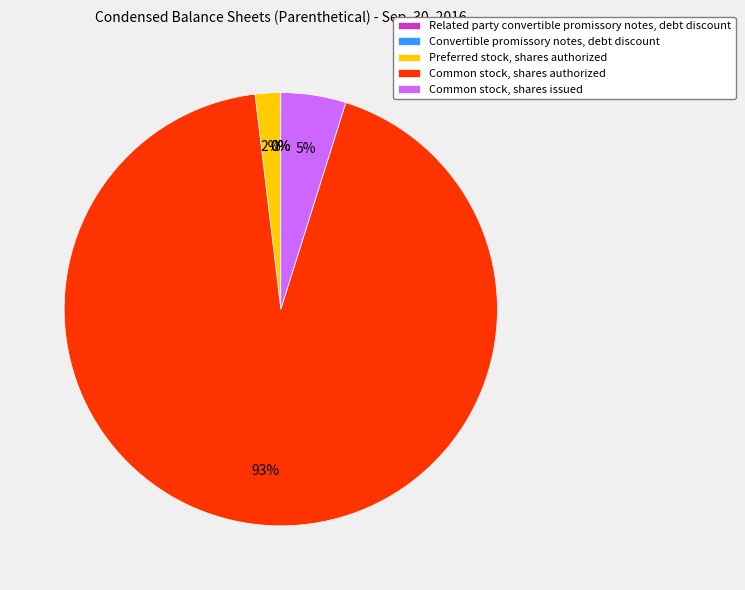

What is the largest slice in the pie chart?

Common stock, shares authorized